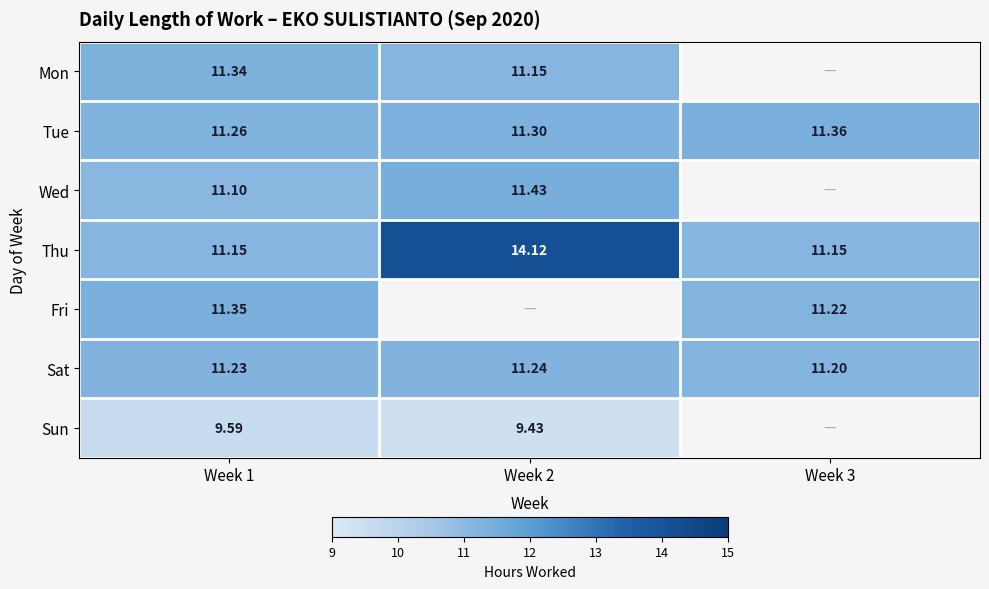

At how many categories does at least one series exceed 14?

1